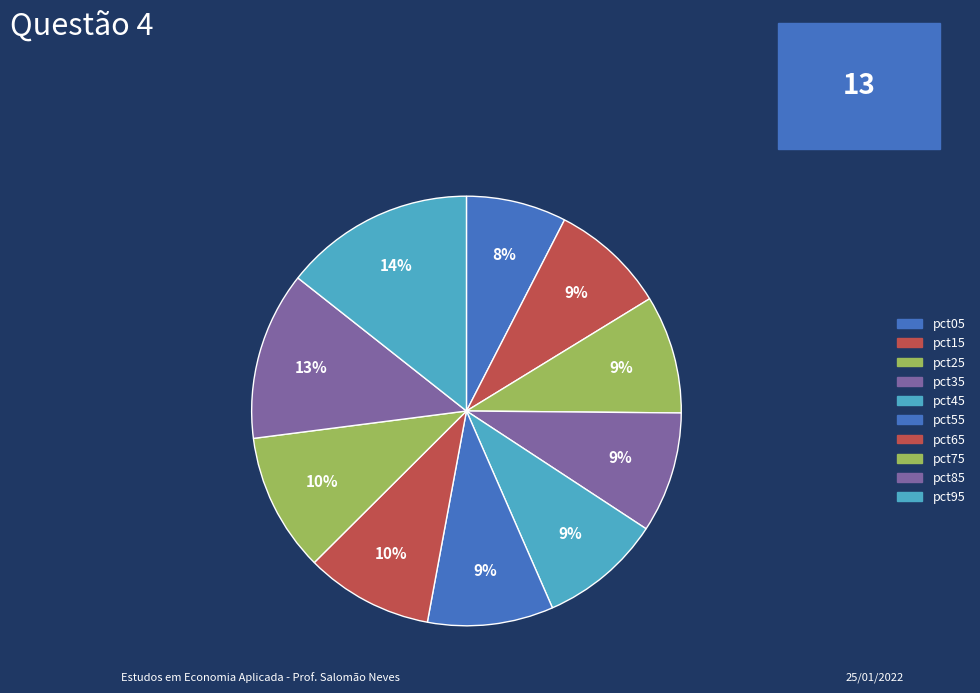

Count the number of slices in the pie.

10